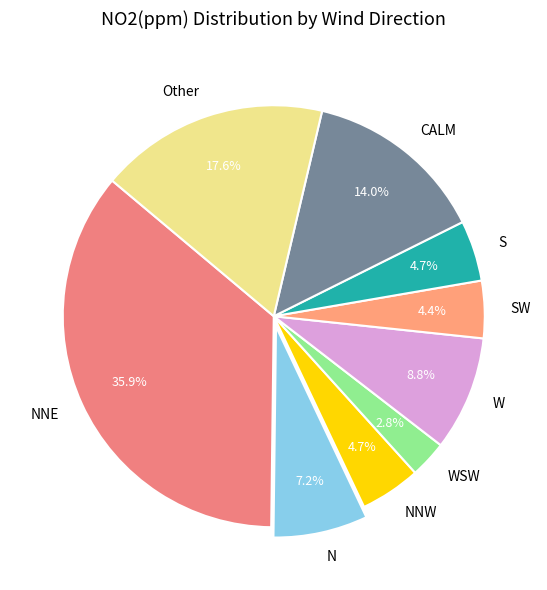

Which category has the smallest portion of the pie?

WSW